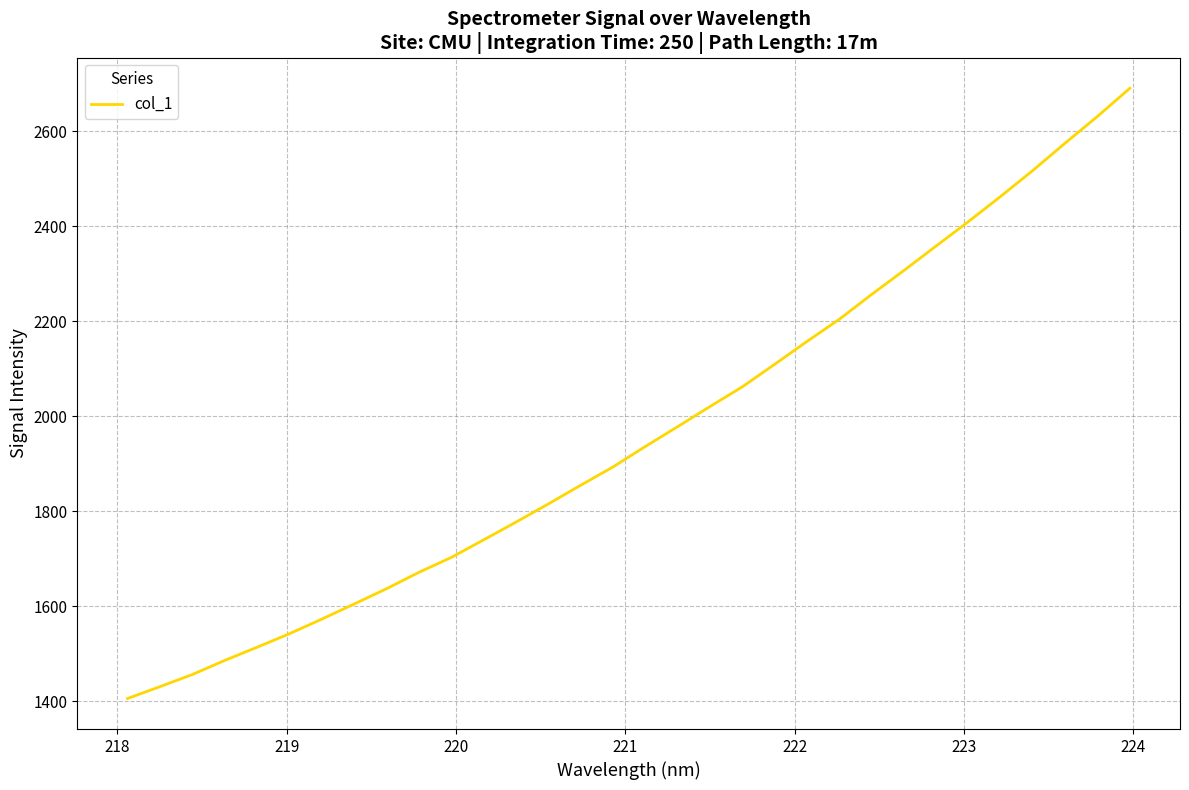

What is the sum of all values?

62775.9